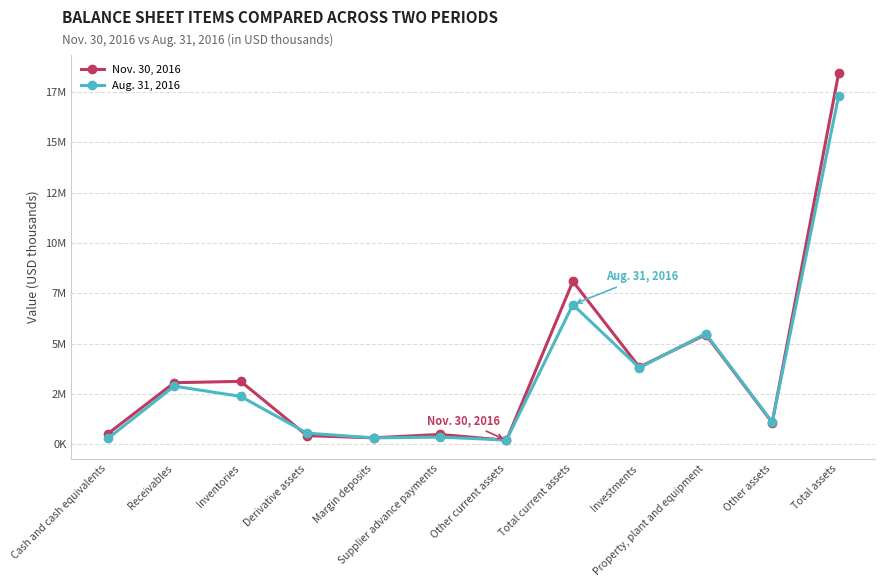

Reading left to right, extract all data points from this chart.

Nov. 30, 2016: Cash and cash equivalents=515484	Receivables=3052989	Inventories=3117935	Derivative assets=419103	Margin deposits=312899	Supplier advance payments=480709	Other current assets=189896	Total current assets=8089015	Investments=3828899	Property, plant and equipment=5443079	Other assets=1069468	Total assets=18430461
Aug. 31, 2016: Cash and cash equivalents=279313	Receivables=2880763	Inventories=2370699	Derivative assets=543821	Margin deposits=310276	Supplier advance payments=347600	Other current assets=202708	Total current assets=6935180	Investments=3795976	Property, plant and equipment=5488323	Other assets=1092656	Total assets=17312135